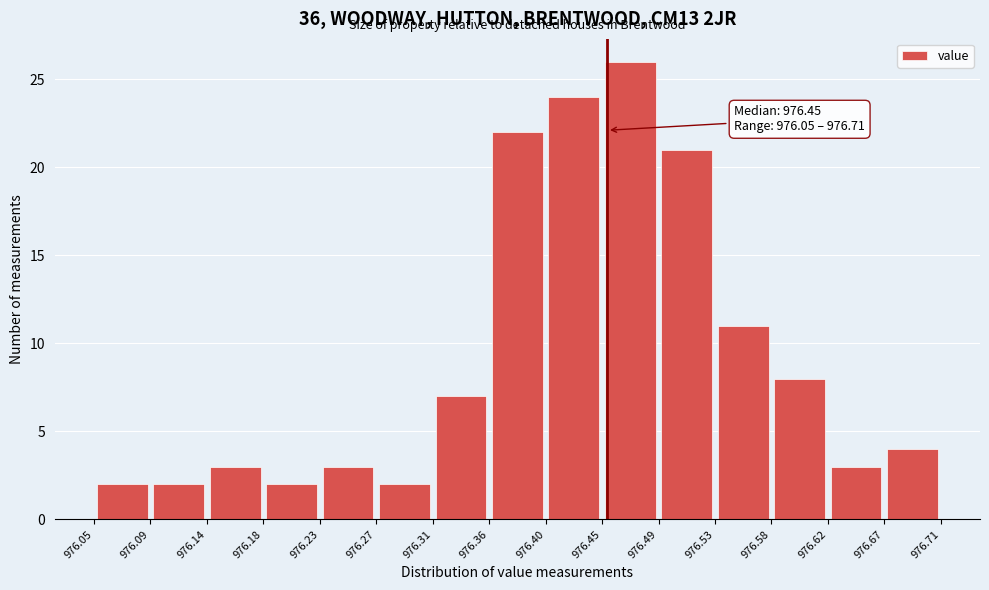

Which range on the x-axis has the tallest bar?

976.45 to 976.49